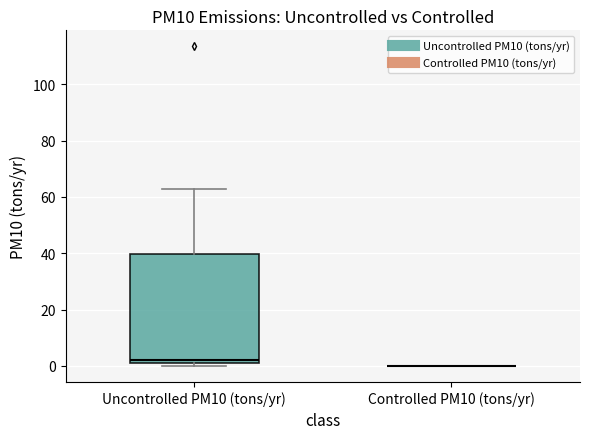

Where does the upper whisker of the box for Uncontrolled PM10 (tons/yr) end on the y-axis? The values are not printed on the chart, so give them approximately, as read against the axis.

62